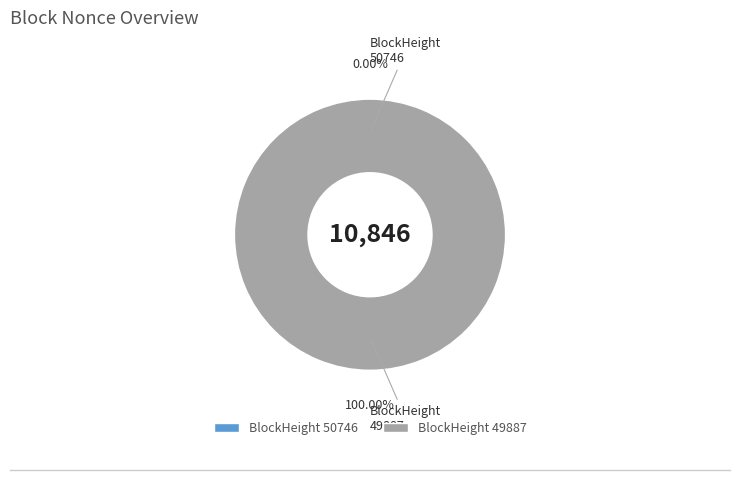

The 49887 slice represents 99% of the pie. True or false?

False